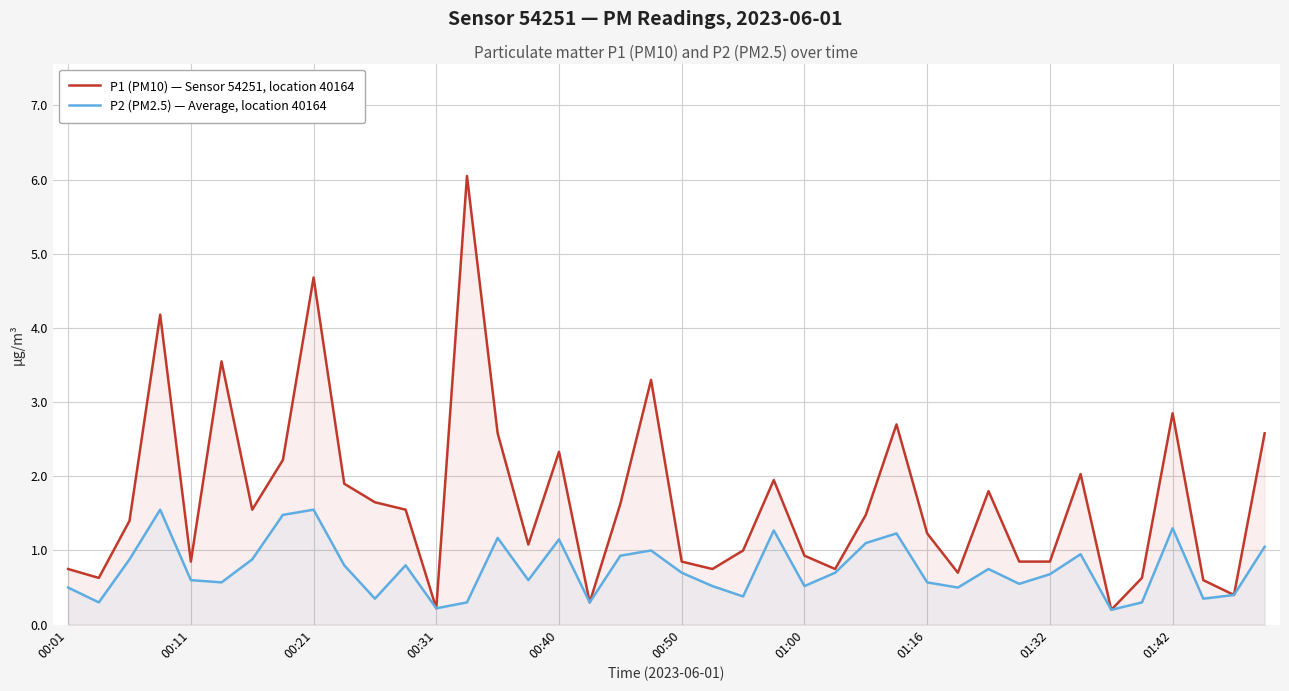

List the series in order of their peak value, highest first.

P1 (PM10) — Sensor 54251, location 40164, P2 (PM2.5) — Average, location 40164